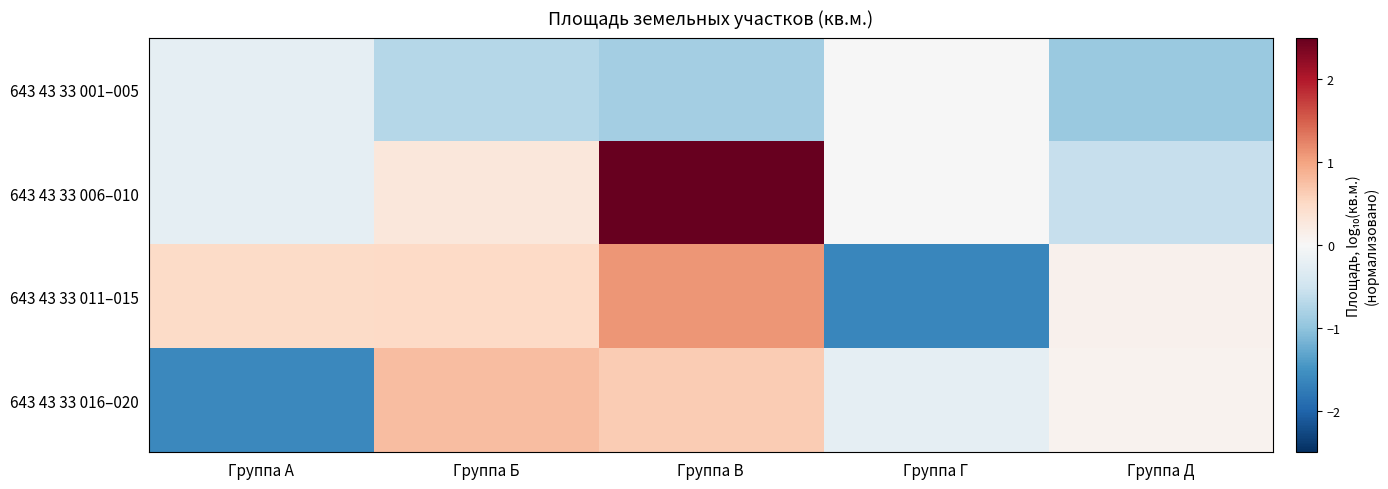

Count the number of data series in this chart.

4